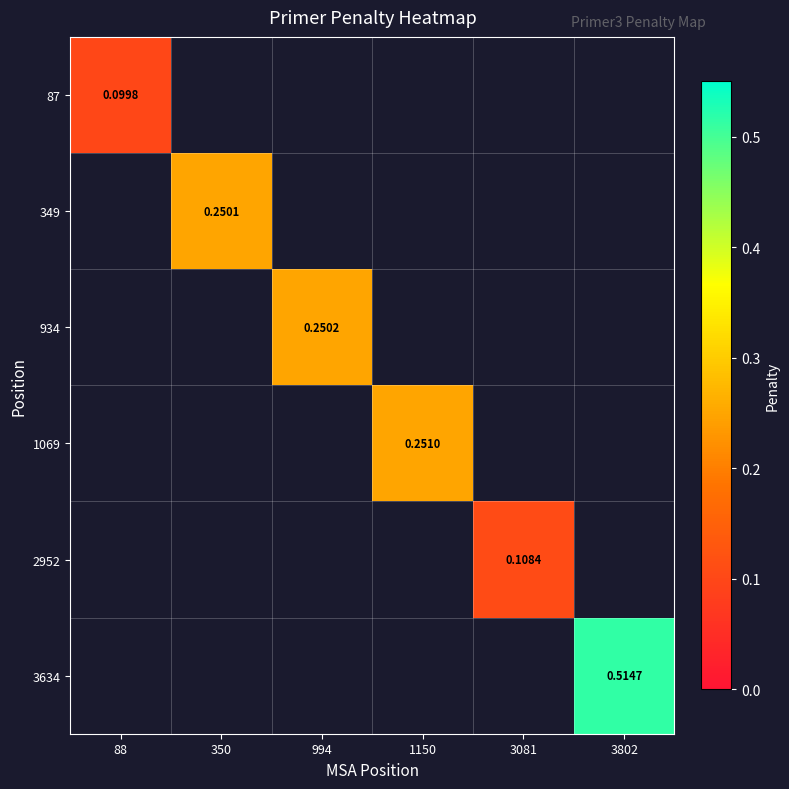

Which label corresponds to the smallest value in the chart?

88